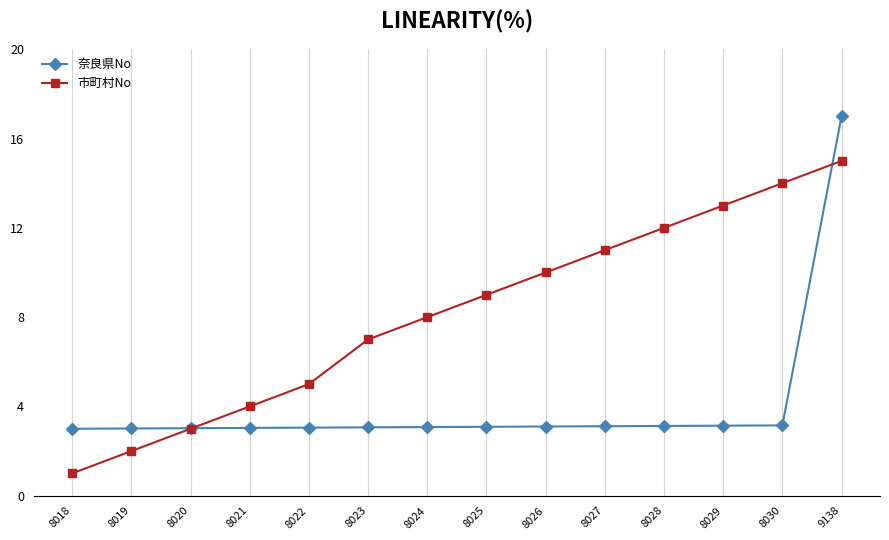

What is the maximum value shown in the chart?

17.0